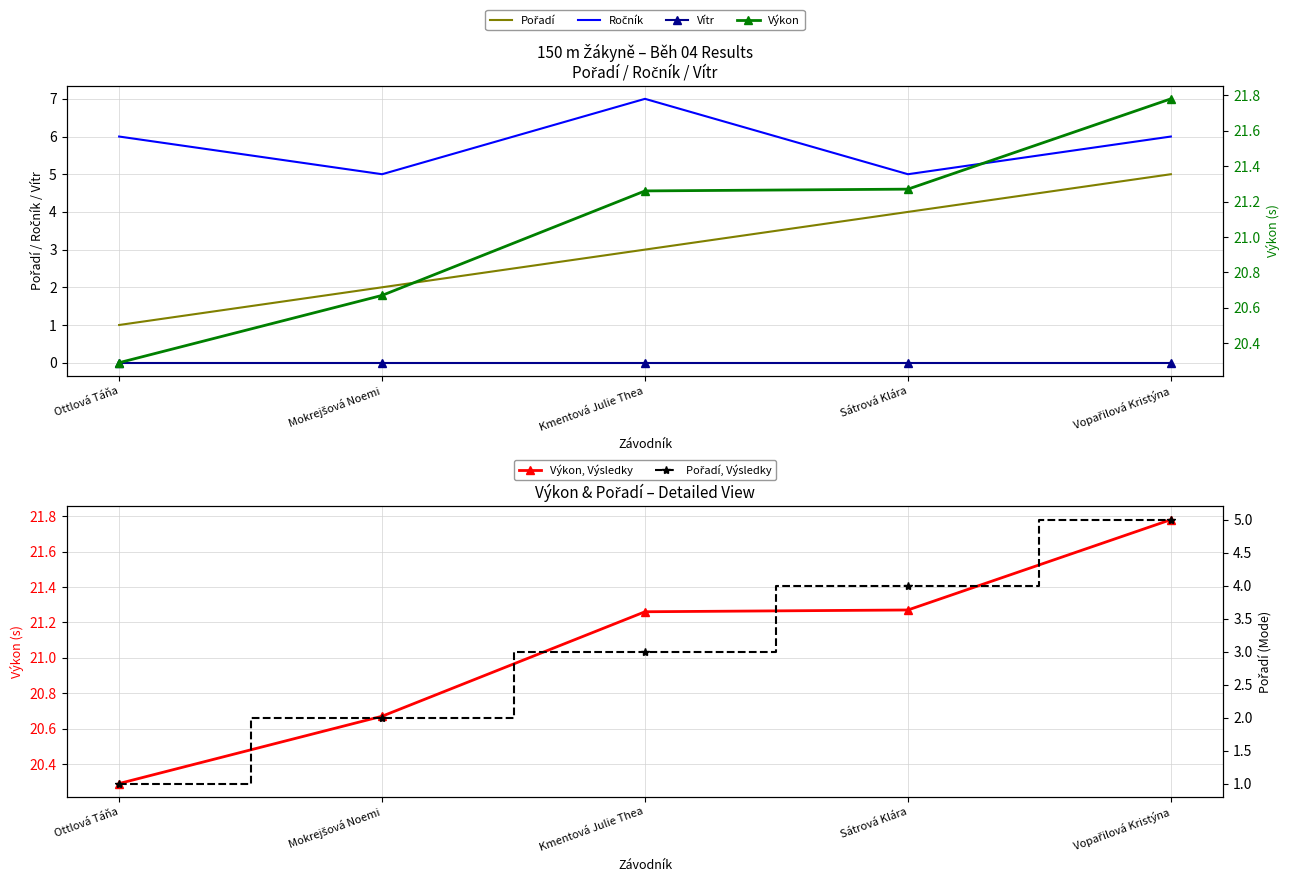

True or false: Pořadí, Výsledky and Výkon intersect in this chart.

False